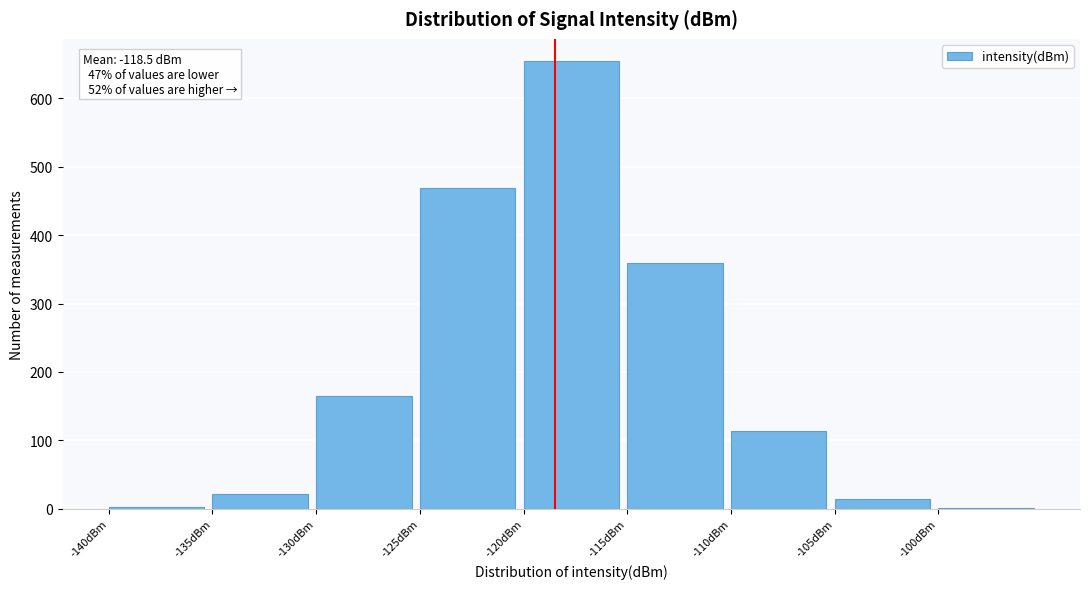

Which range on the x-axis has the tallest bar?

-120 to -115